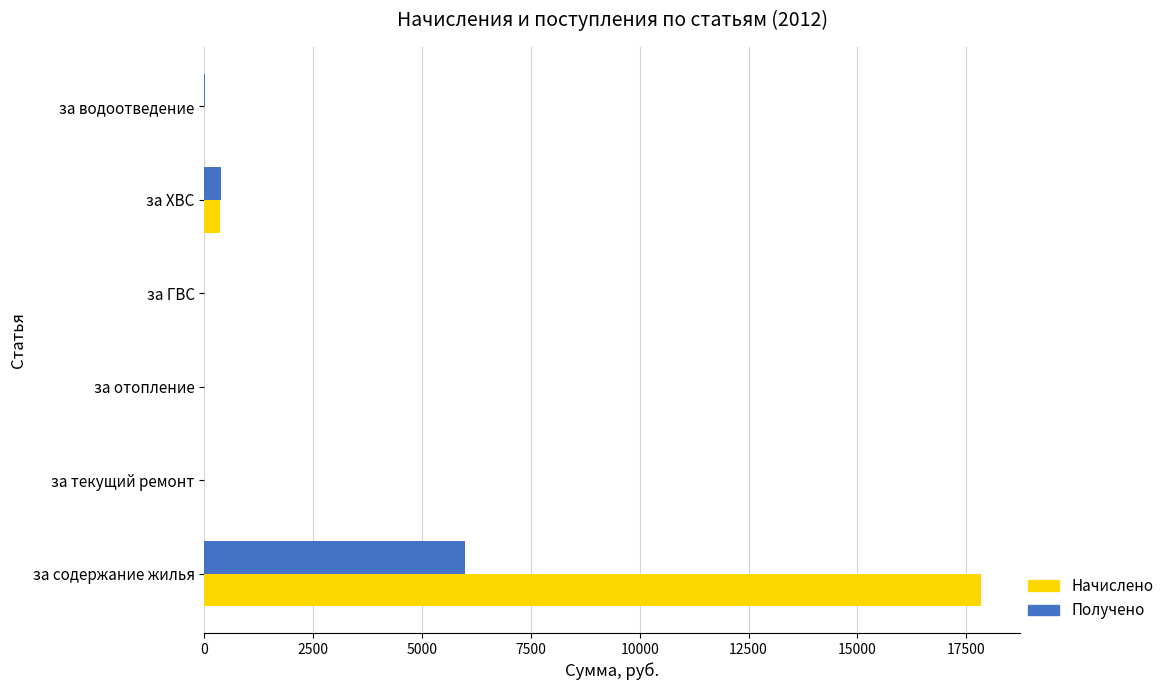

At which category is the sum across all series the highest?

за содержание жилья